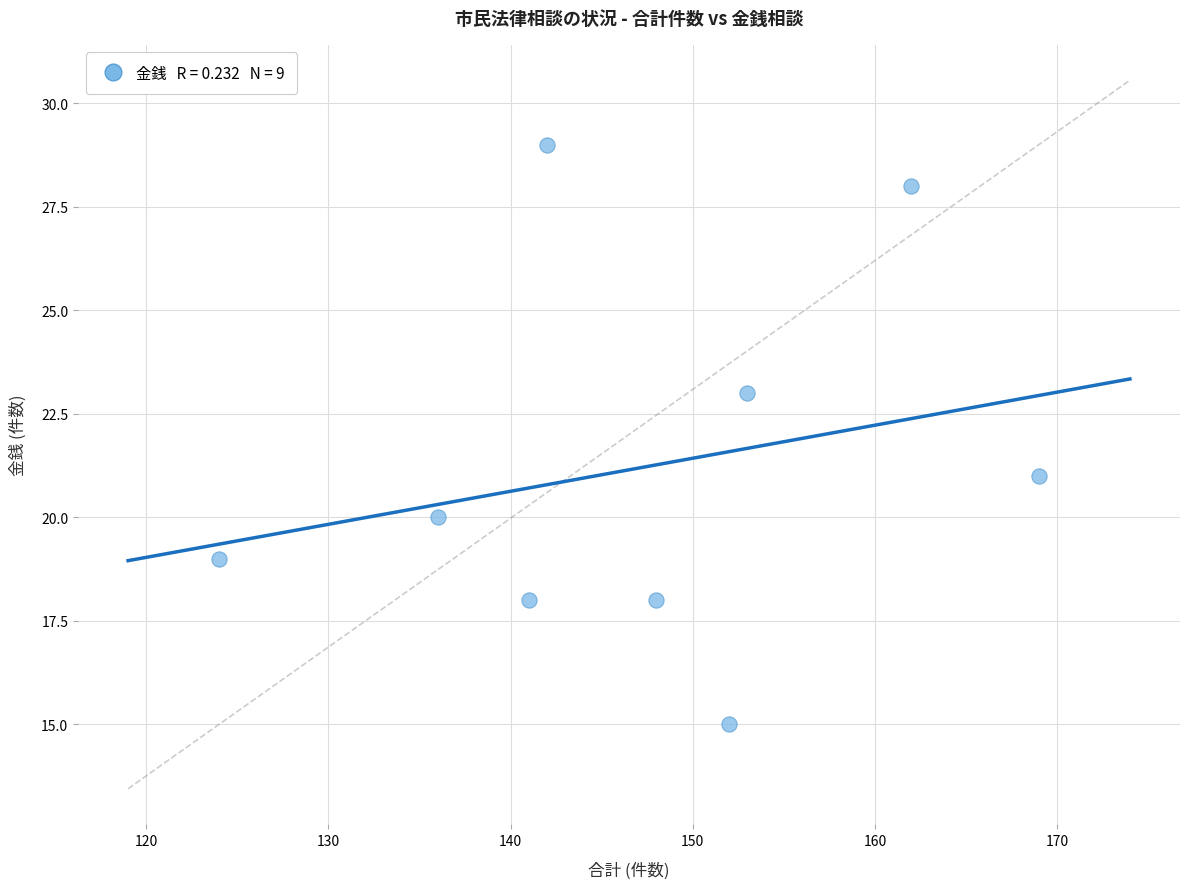

What is the range of Y values (max minus min)?

14